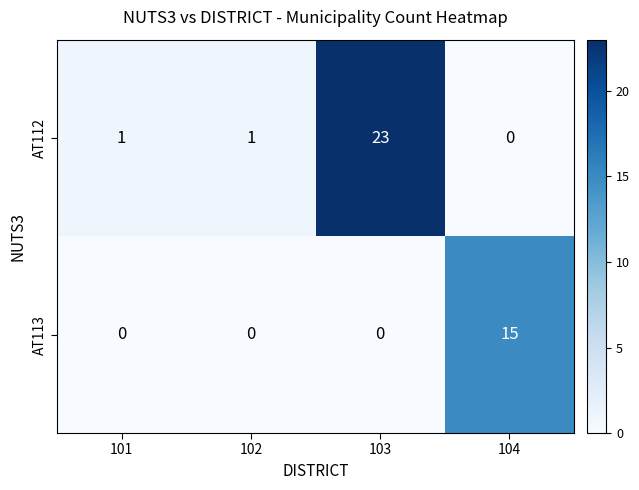

At which category is the sum across all series the highest?

103